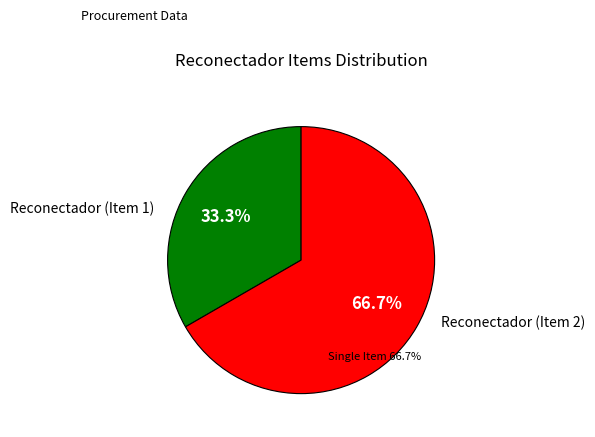

Count the number of slices in the pie.

2